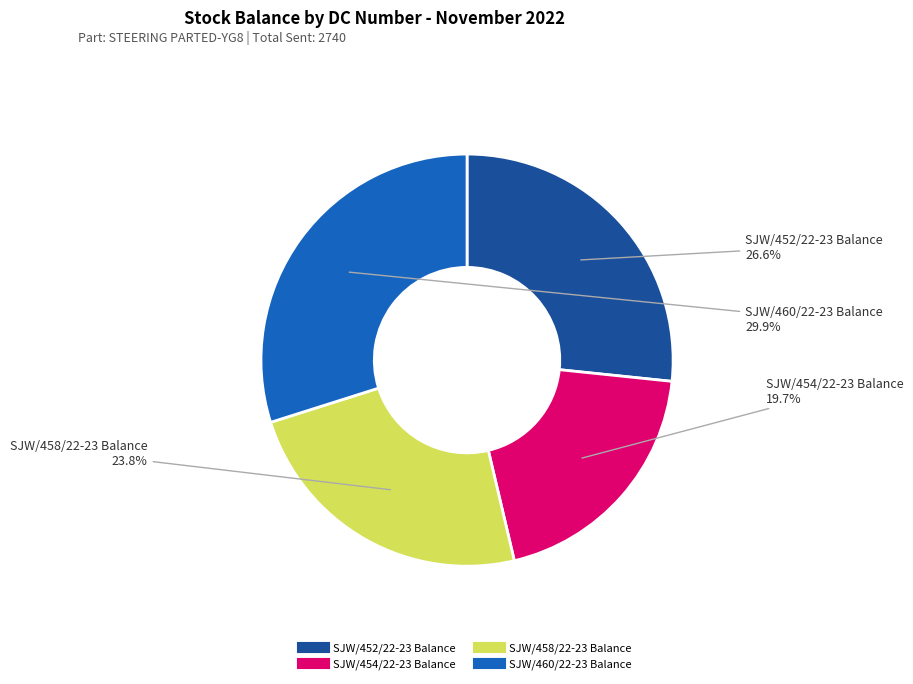

Rank the categories by value from highest to lowest.

SJW/460/22-23 Balance, SJW/452/22-23 Balance, SJW/458/22-23 Balance, SJW/454/22-23 Balance